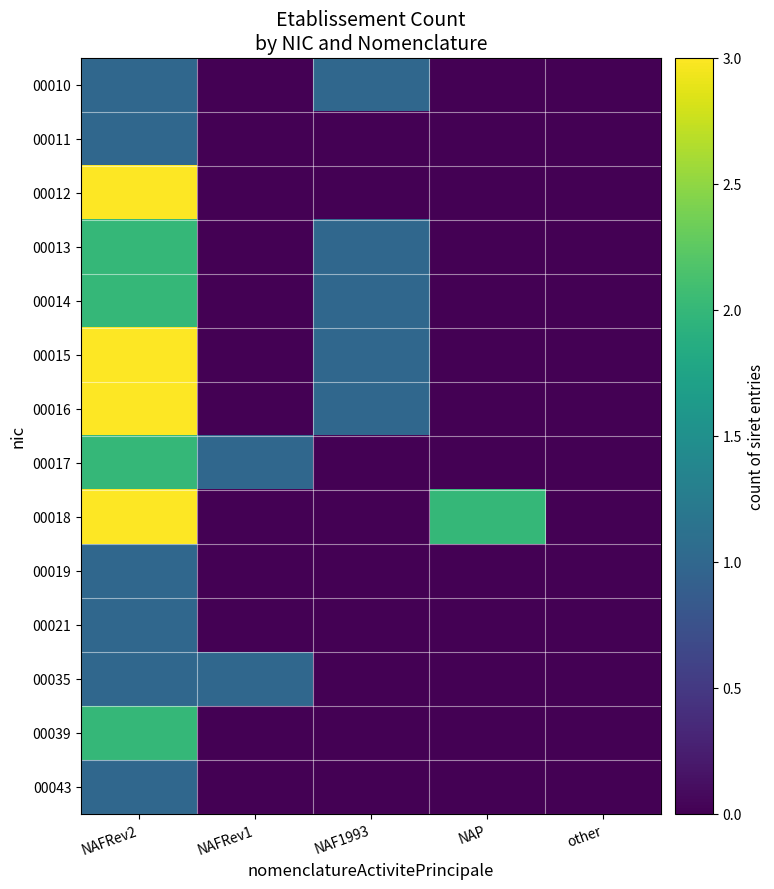

At which category is the sum across all series the highest?

NAFRev2